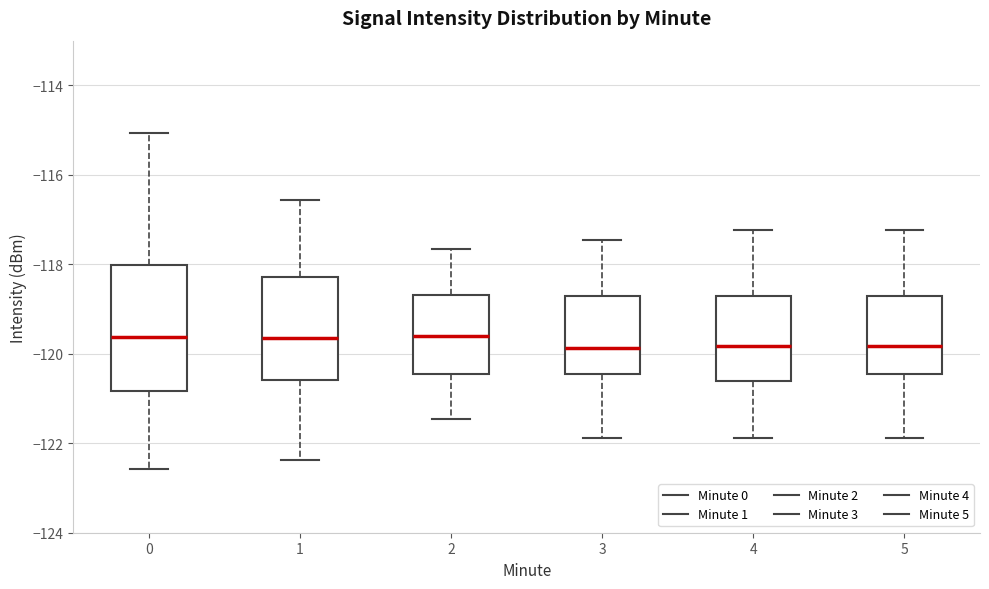

Reading left to right, read every box against the y-axis: the position of its median line, the range the box covers, and the ends of its whiskers. The values are not printed on the chart, so give them approximately, as read against the axis.

0: median -119.6, box -120.8 to -118.0, whiskers -122.6 to -115.0
1: median -119.6, box -120.6 to -118.2, whiskers -122.4 to -116.6
2: median -119.6, box -120.4 to -118.6, whiskers -121.4 to -117.6
3: median -119.8, box -120.4 to -118.8, whiskers -121.8 to -117.4
4: median -119.8, box -120.6 to -118.8, whiskers -121.8 to -117.2
5: median -119.8, box -120.4 to -118.8, whiskers -121.8 to -117.2